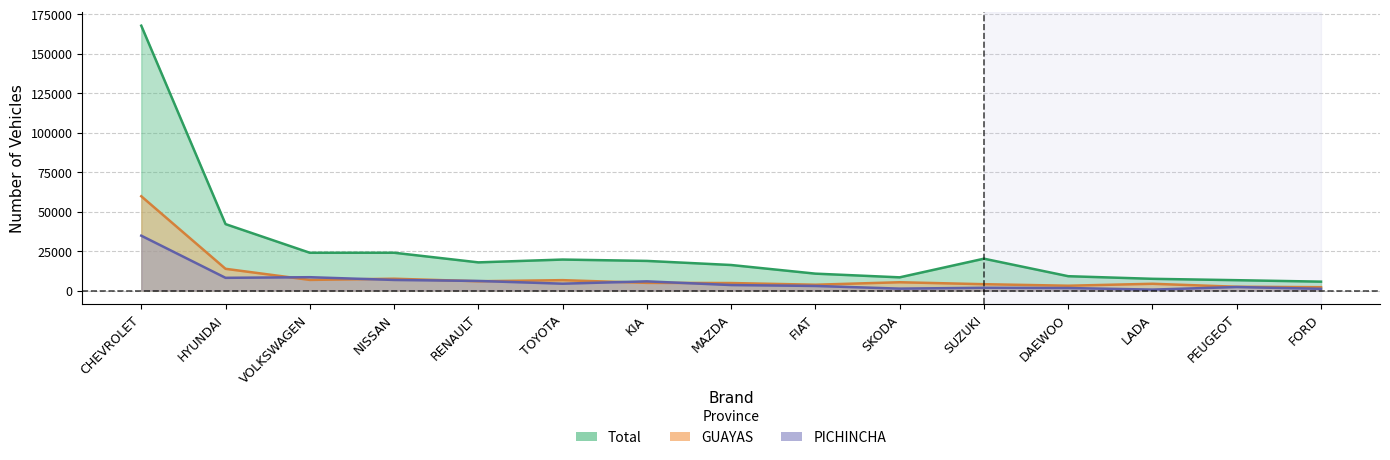

How many data points in Total are above 17846?

7